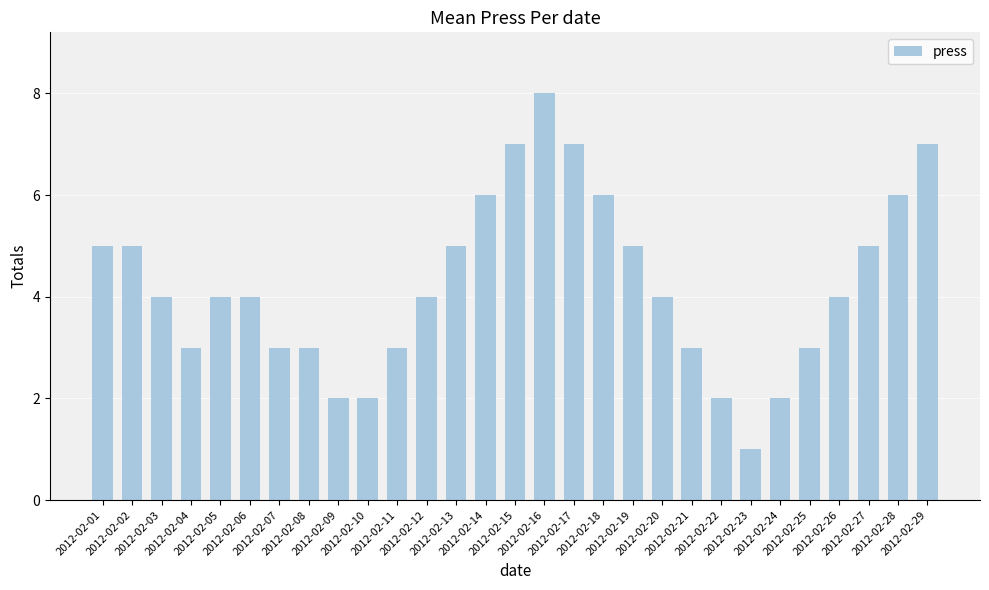

Does the chart contain stacked bars?

No